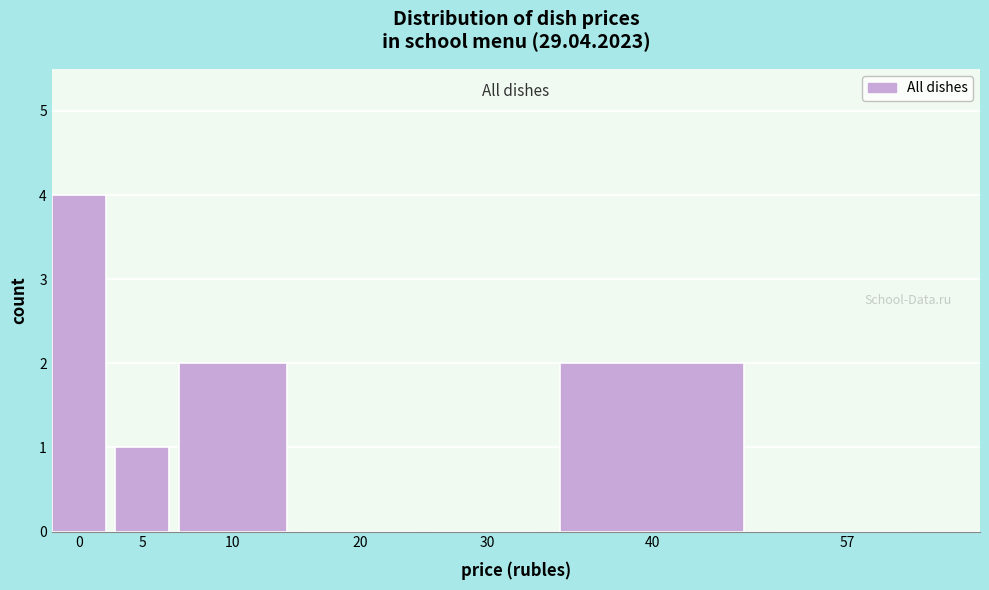

Reading right to left, list all the values displayed in this chart.

57=0	40=2	30=0	20=0	10=2	5=1	0=4